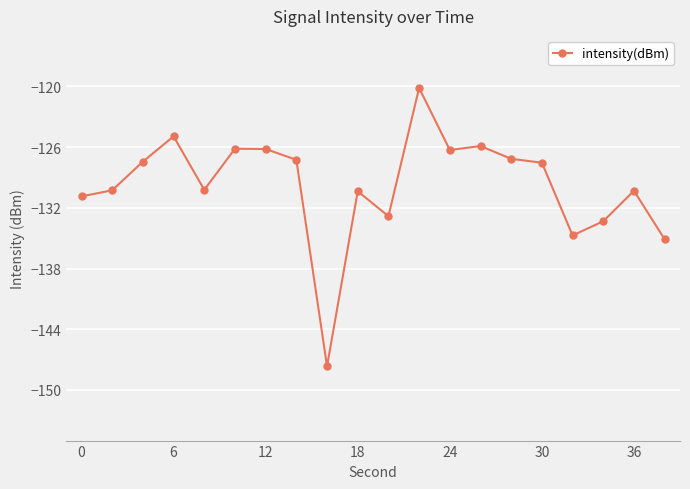

What is the value of the 19th point from the left?

-130.3